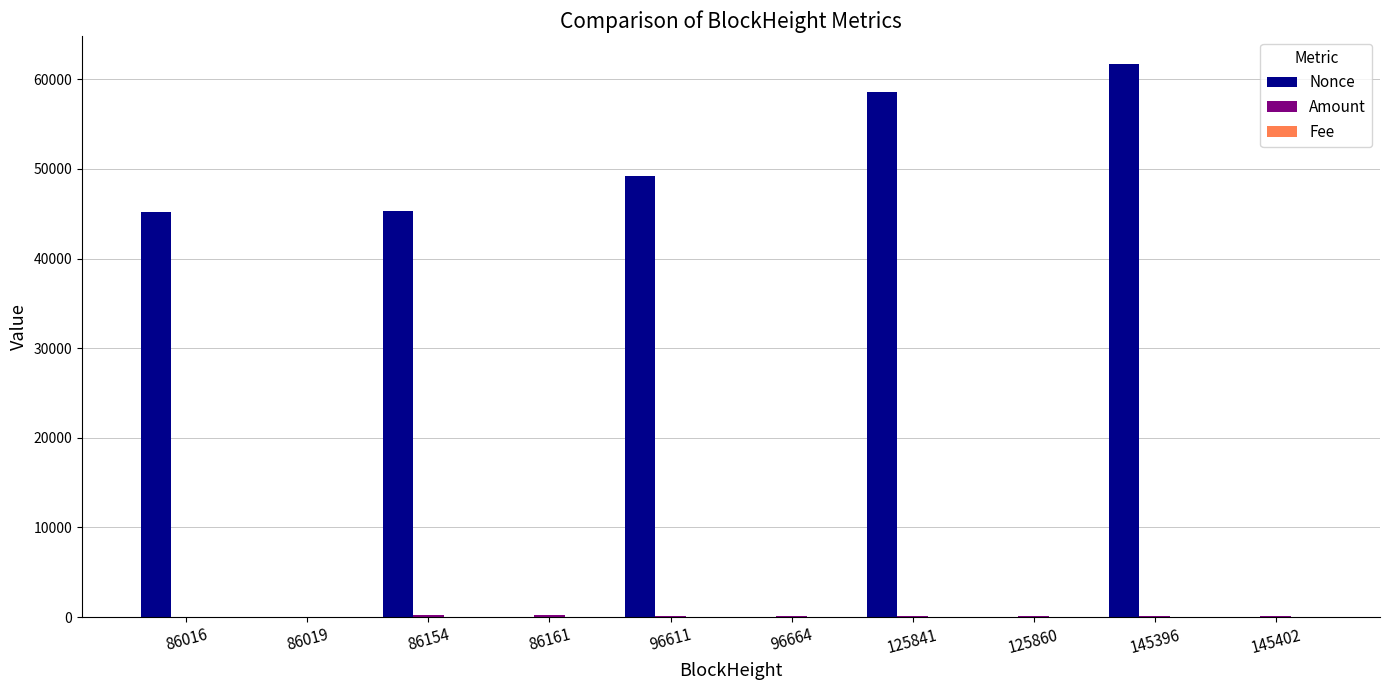

Which series has the largest total across all categories?

Nonce